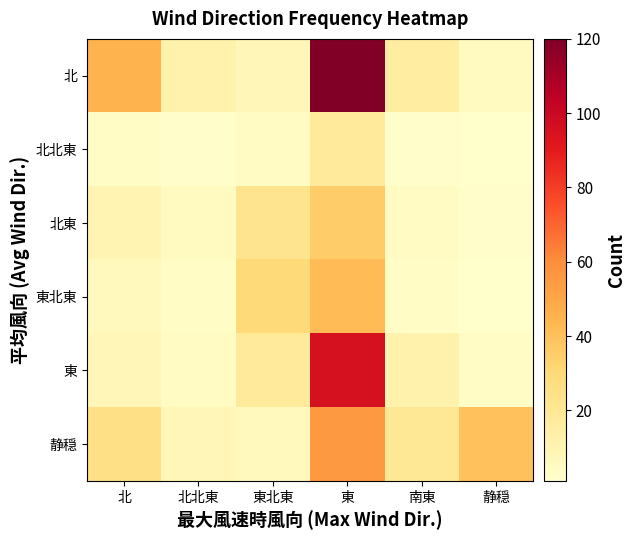

Which series changed the most between 北北東 and 東北東?

東北東